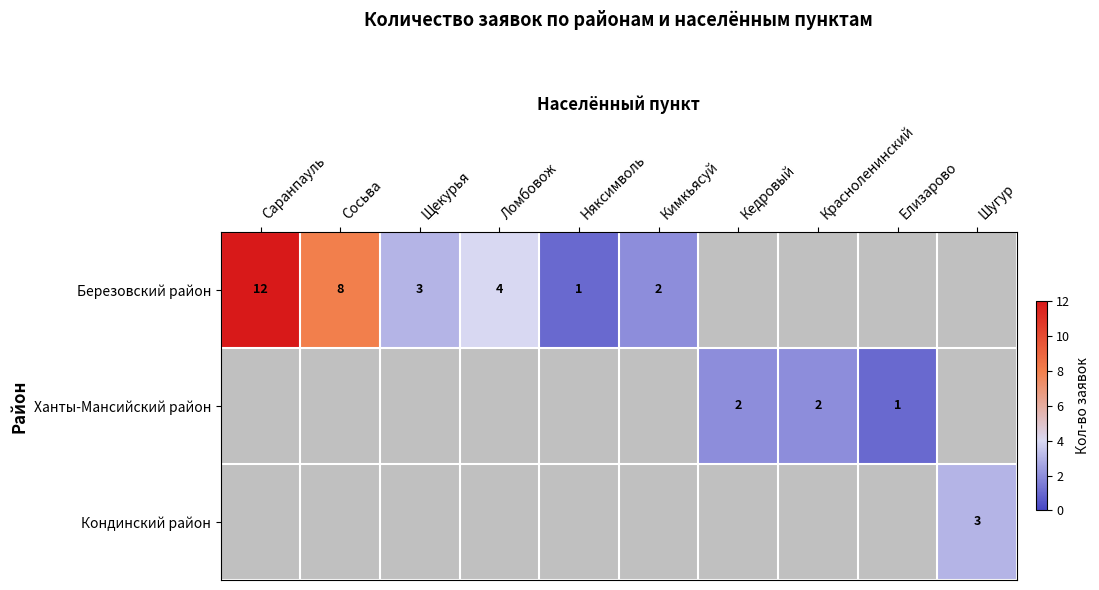

Which label corresponds to the largest value in the chart?

Саранпауль